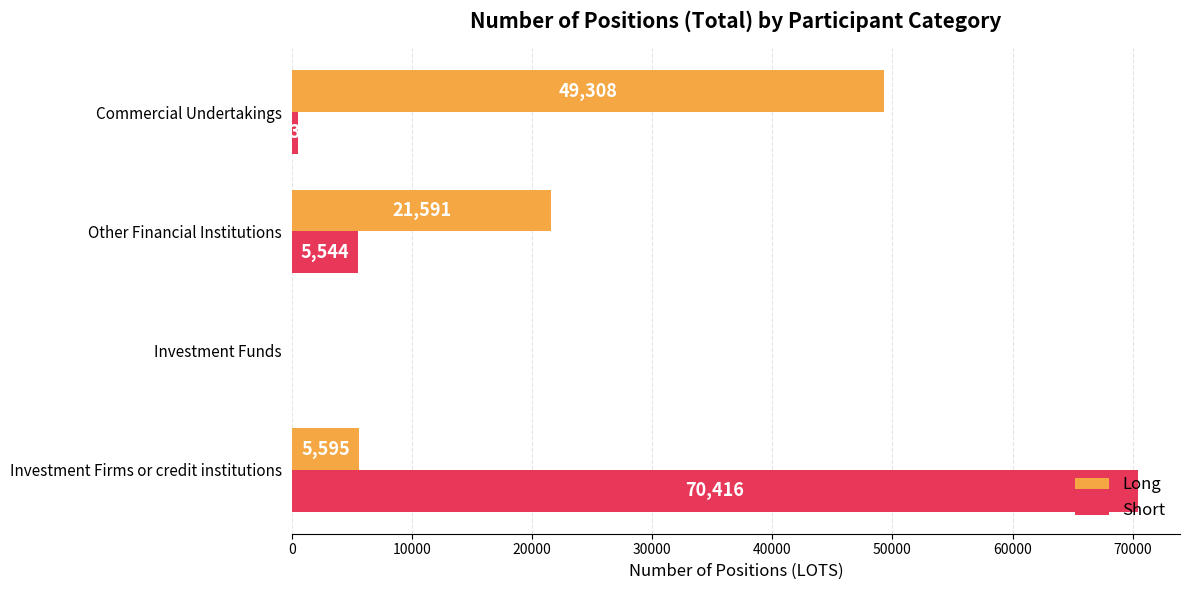

How many Long values are between 5595 and 49308?

3